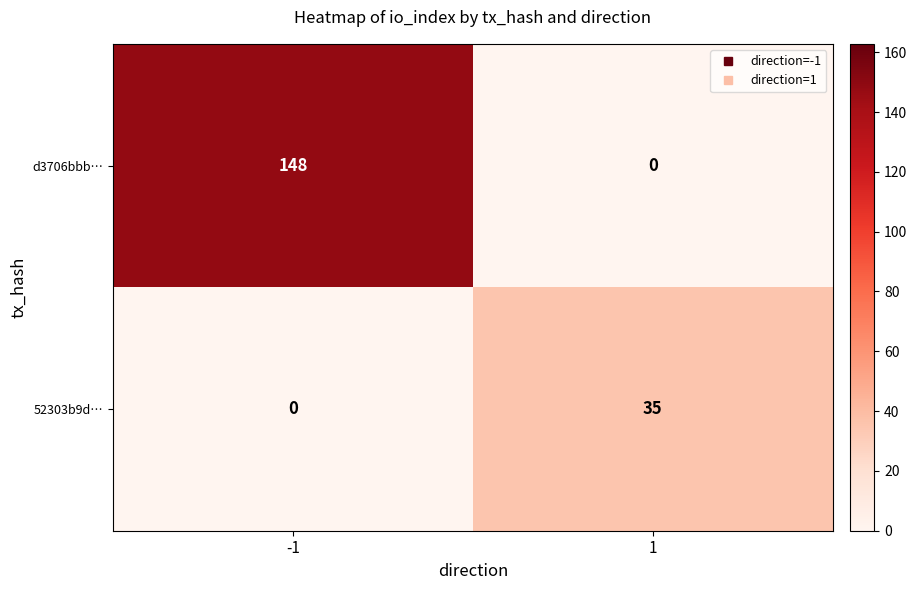

What is the spread (max minus min) of values at -1?

148